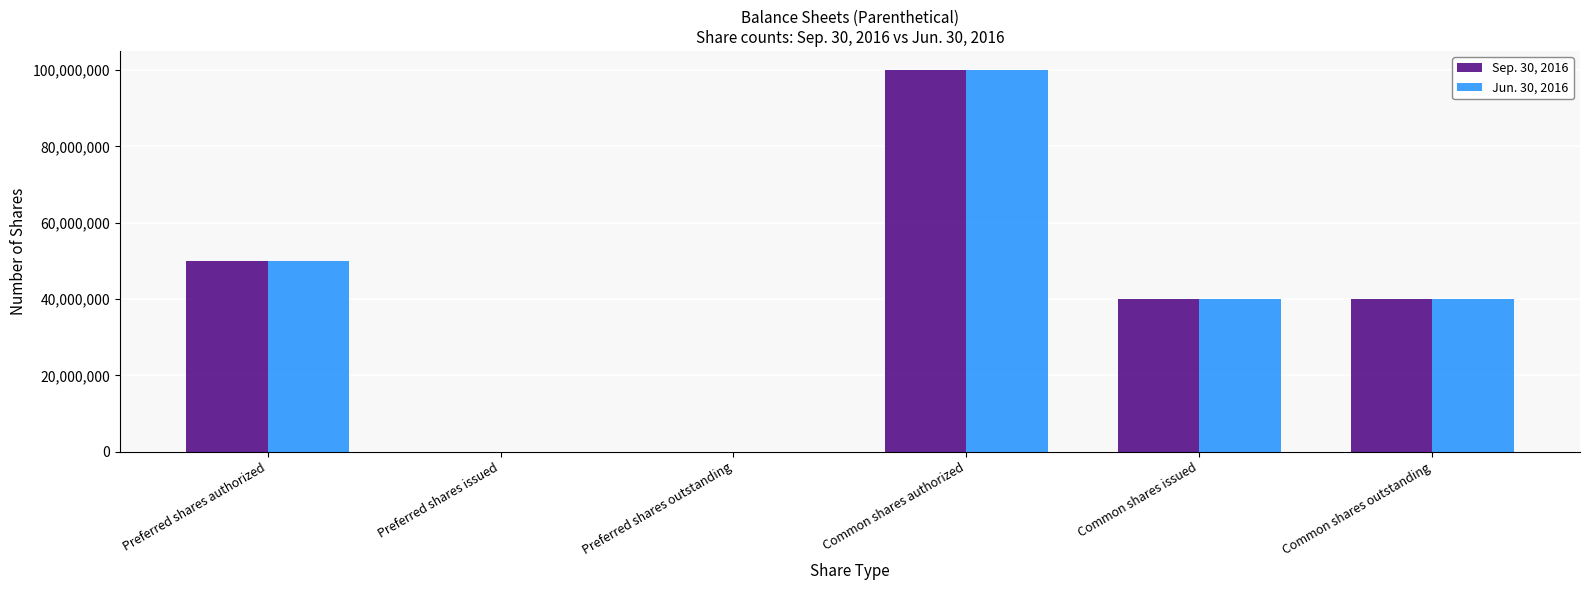

What are all the series names shown in the legend?

Sep. 30, 2016, Jun. 30, 2016